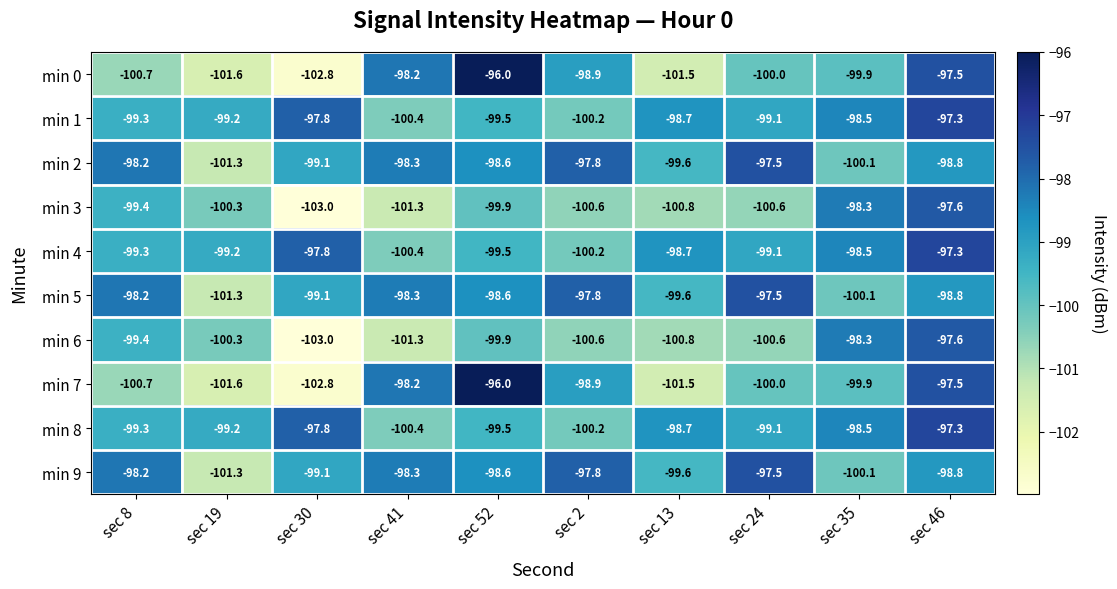

What is the difference between the second highest and minimum values in the min 8 series?

2.6